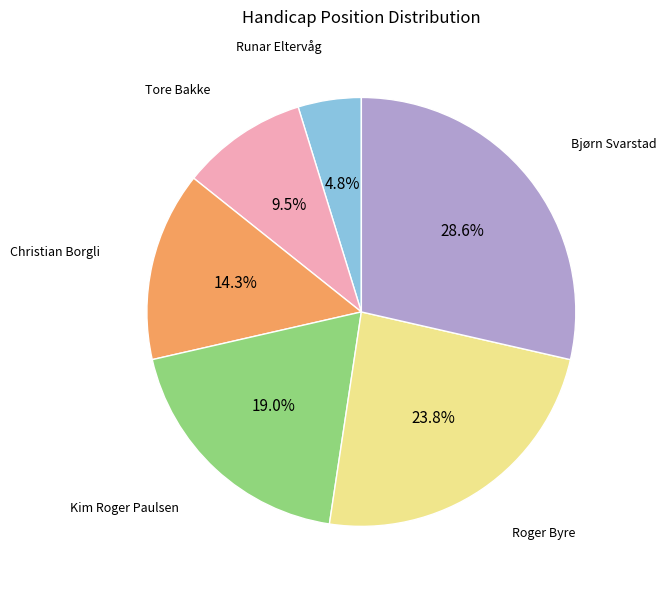

Is there a majority slice in this chart?

No